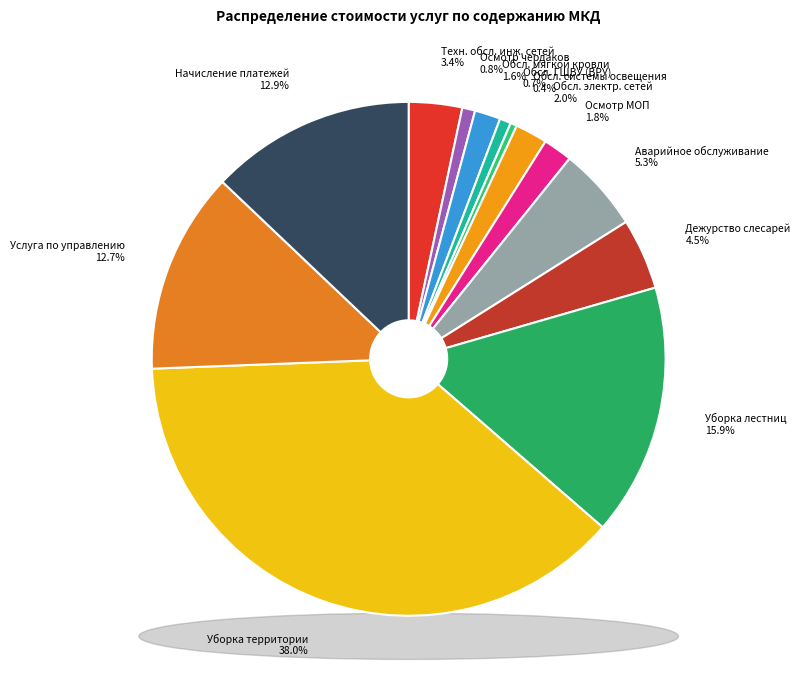

Do Техническое обслуживание системы освещения and Подметание прилегающей территории together represent more than half of the pie?

No